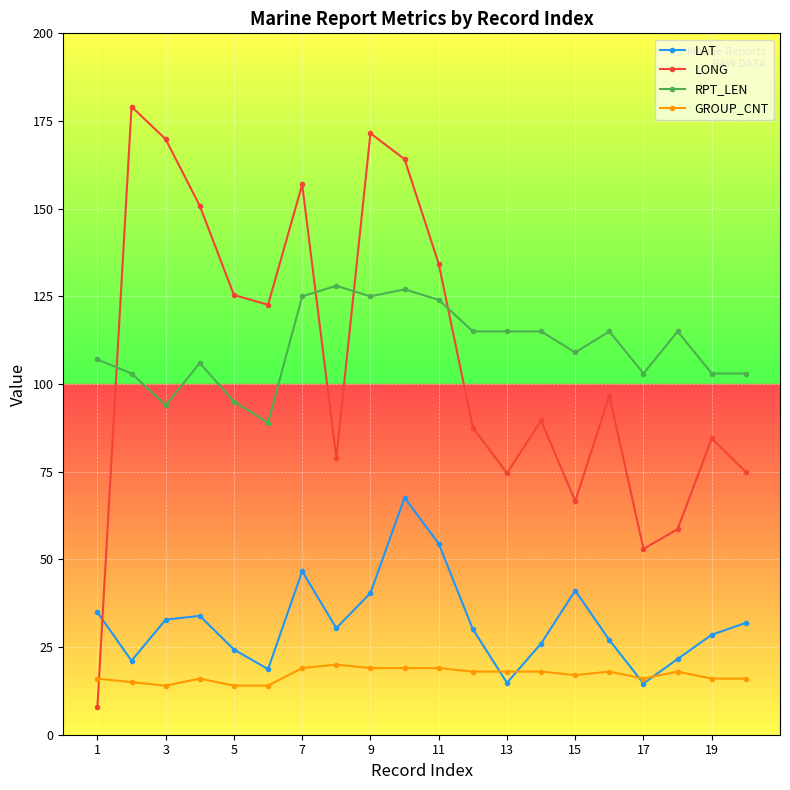

Which series has the widest spread of values?

LONG